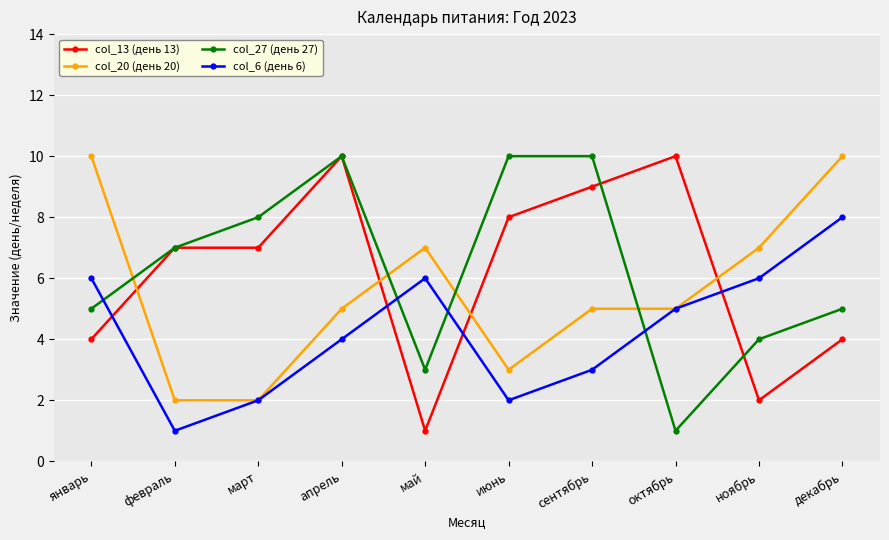

What is the label of the 2nd point from the left?

февраль